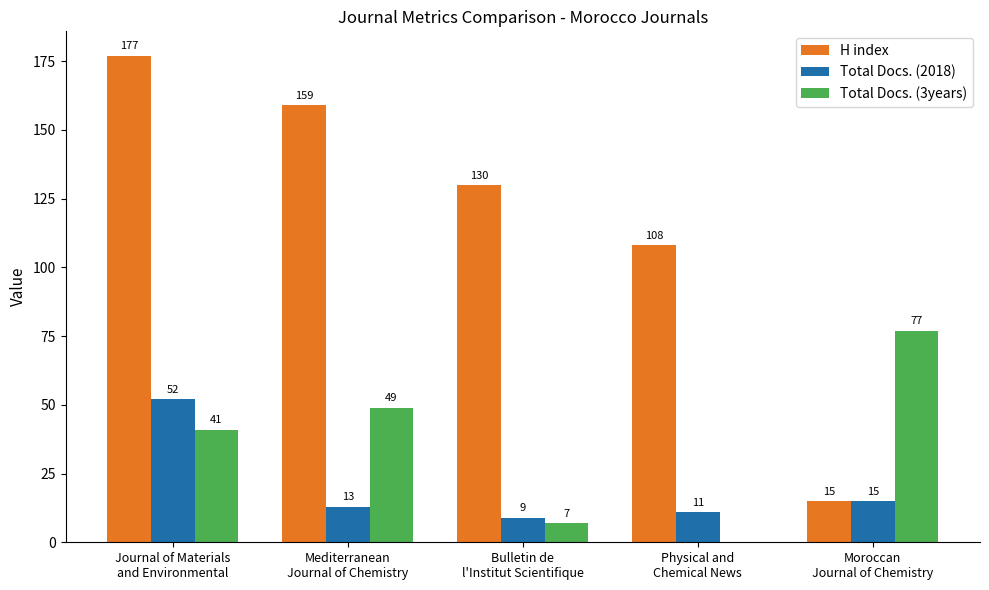

What is the average value of the H index series?

118